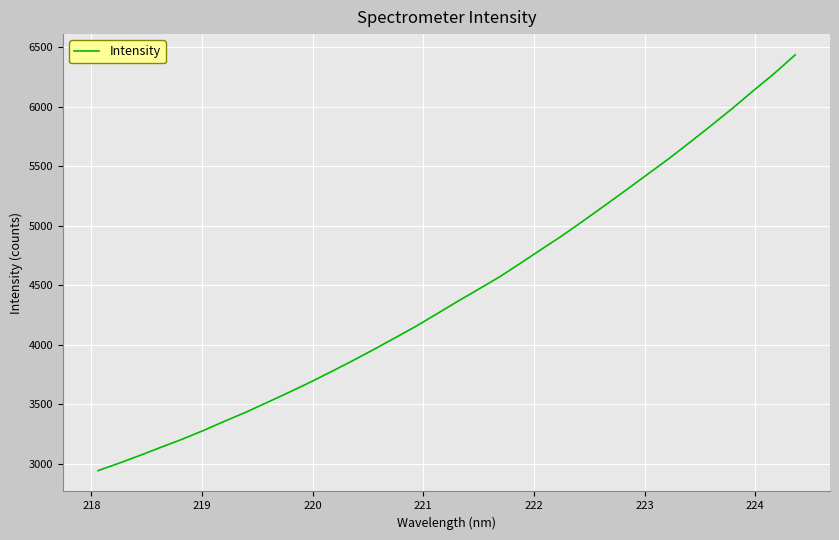

What is the smallest value displayed?

2940.1